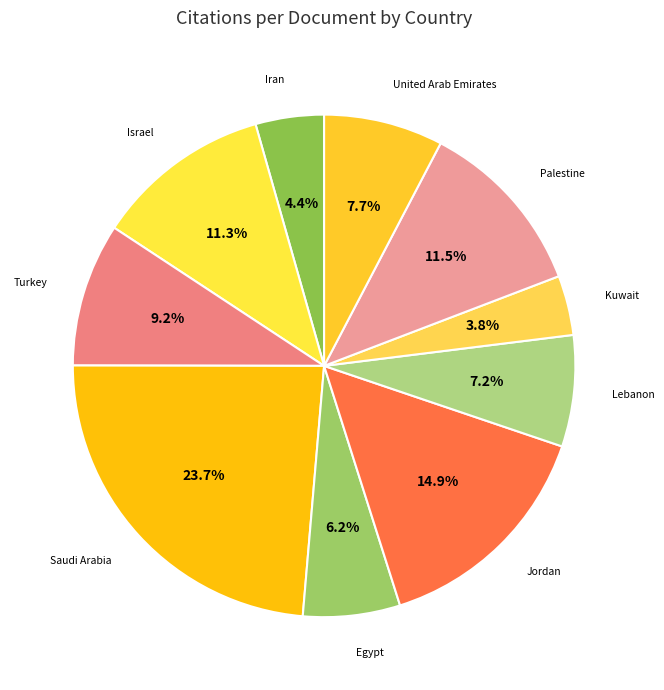

Count the number of slices in the pie.

10